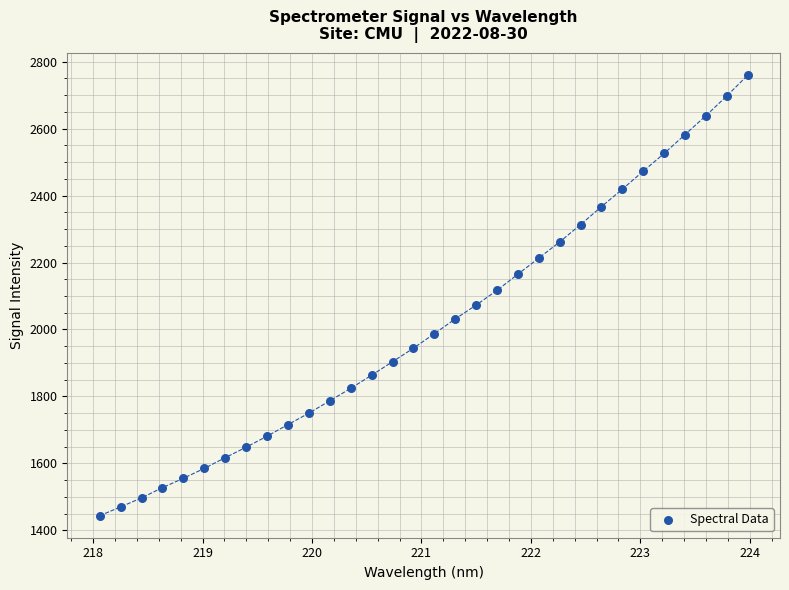

What is the range of X values (max minus min)?

5.9